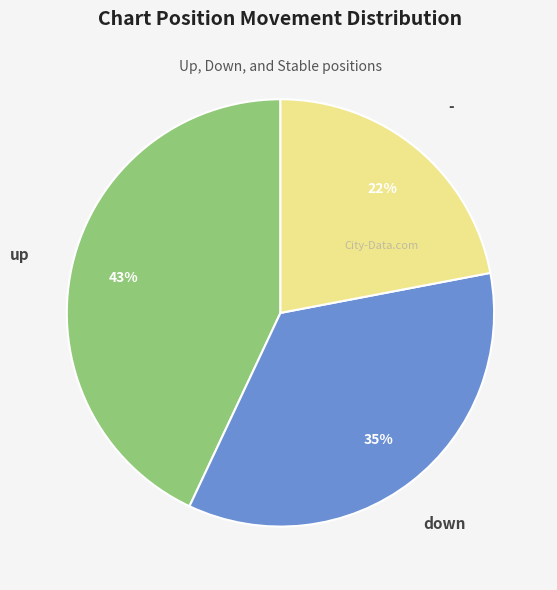

Is there any slice that represents more than half of the pie?

No